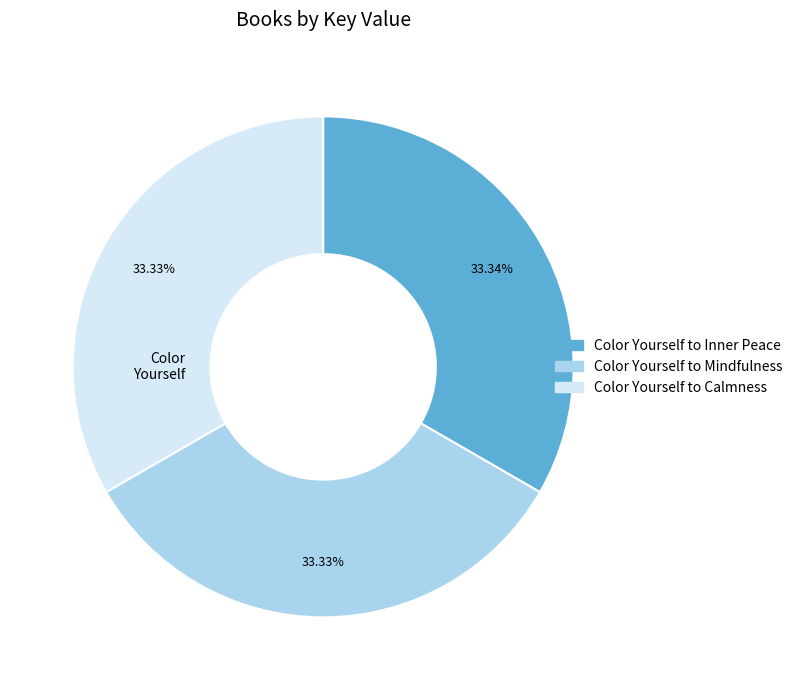

Is there any slice that represents more than half of the pie?

No